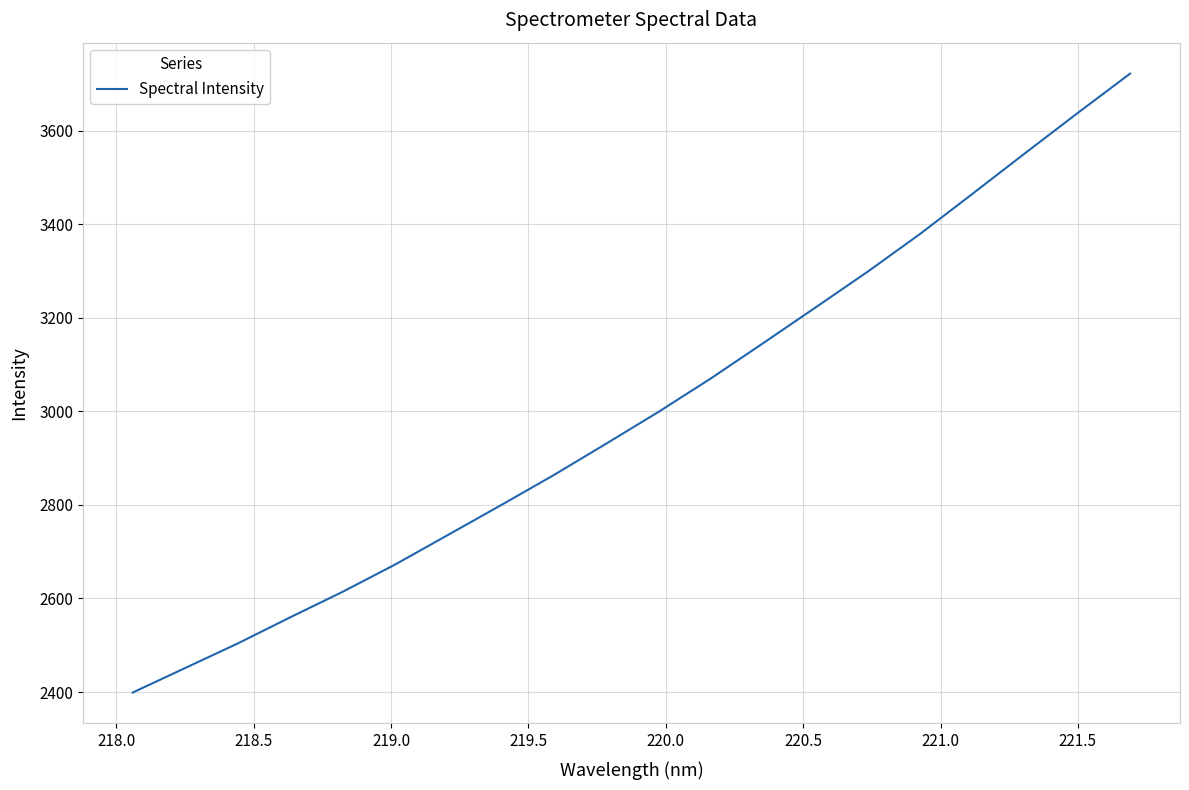

What is the minimum value shown in the chart?

2398.9